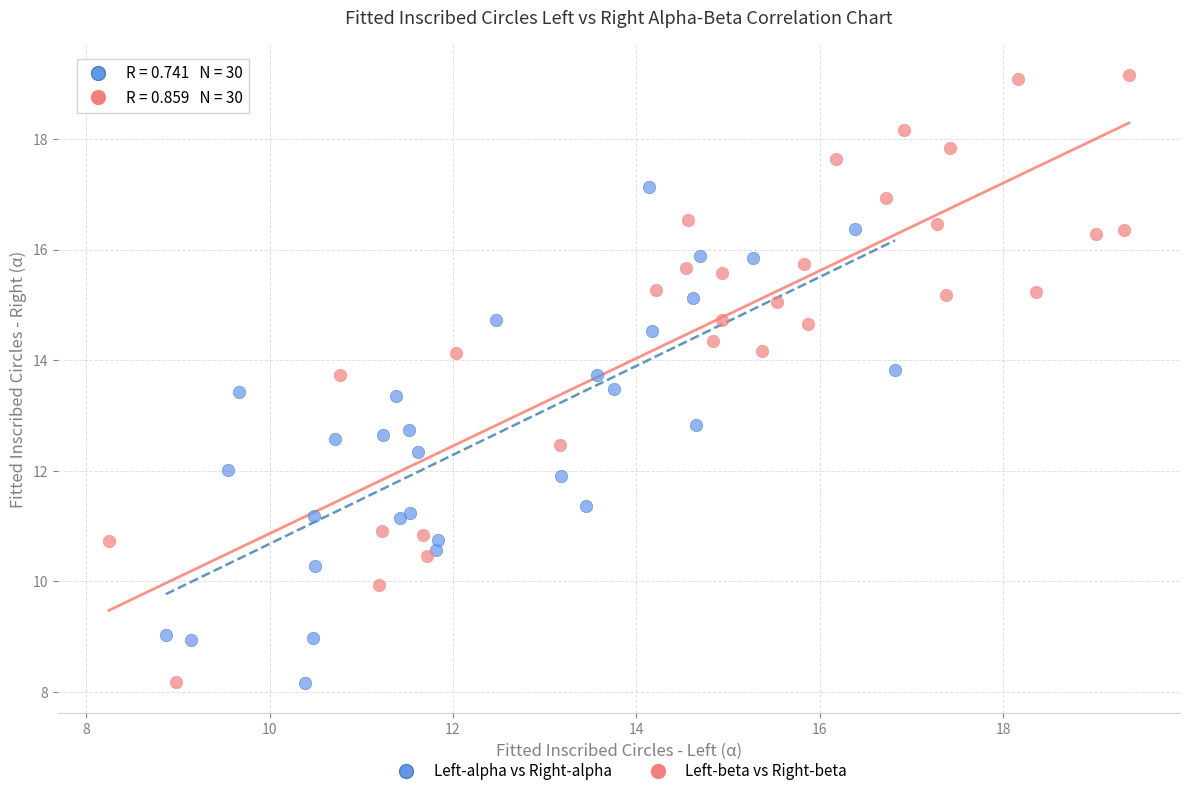

Which series contains the highest Y value?

Left-beta vs Right-beta